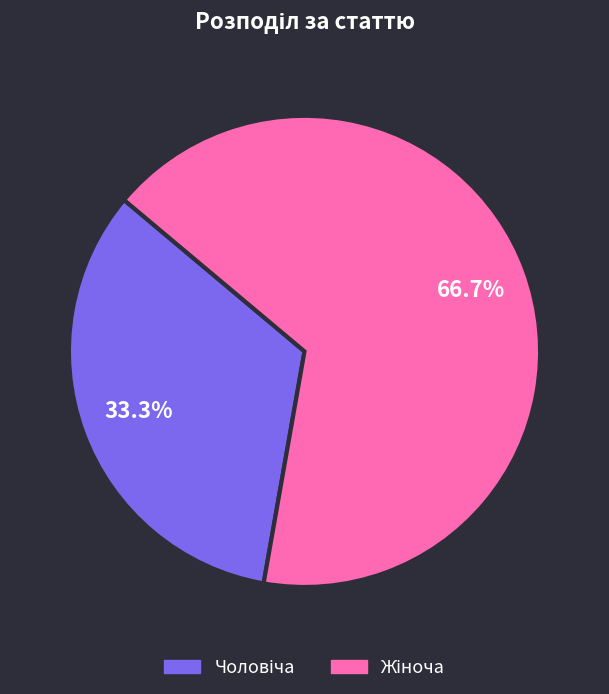

Does any single category account for the majority?

Yes